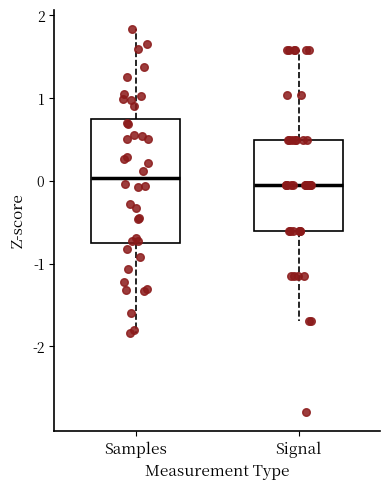

Reading left to right, read every box against the y-axis: the position of its median line, the range the box covers, and the ends of its whiskers. The values are not printed on the chart, so give them approximately, as read against the axis.

Samples: median 0.0, box -0.8 to 0.8, whiskers -1.8 to 1.8
Signal: median -0.1, box -0.6 to 0.5, whiskers -1.7 to 1.6